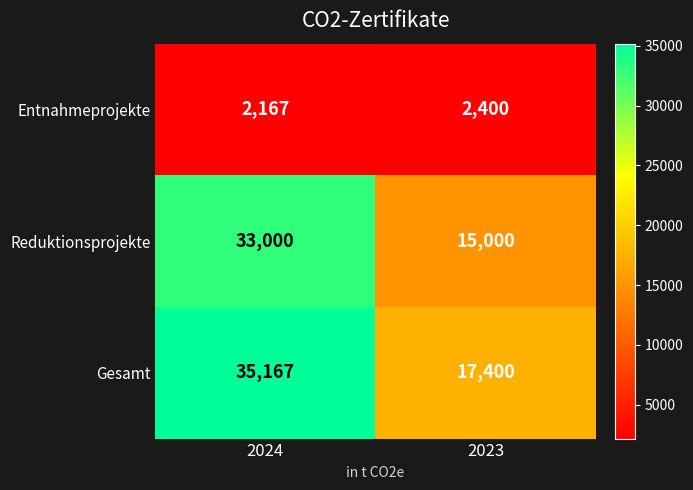

Which series has the largest total across all categories?

Gesamt